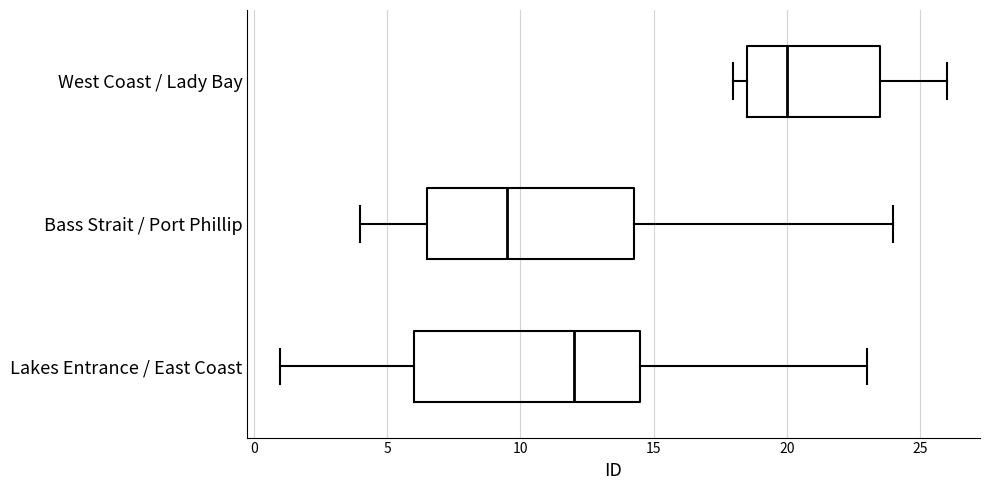

Where does the median line of the box for Lakes Entrance / East Coast sit on the x-axis? The values are not printed on the chart, so give them approximately, as read against the axis.

12.0